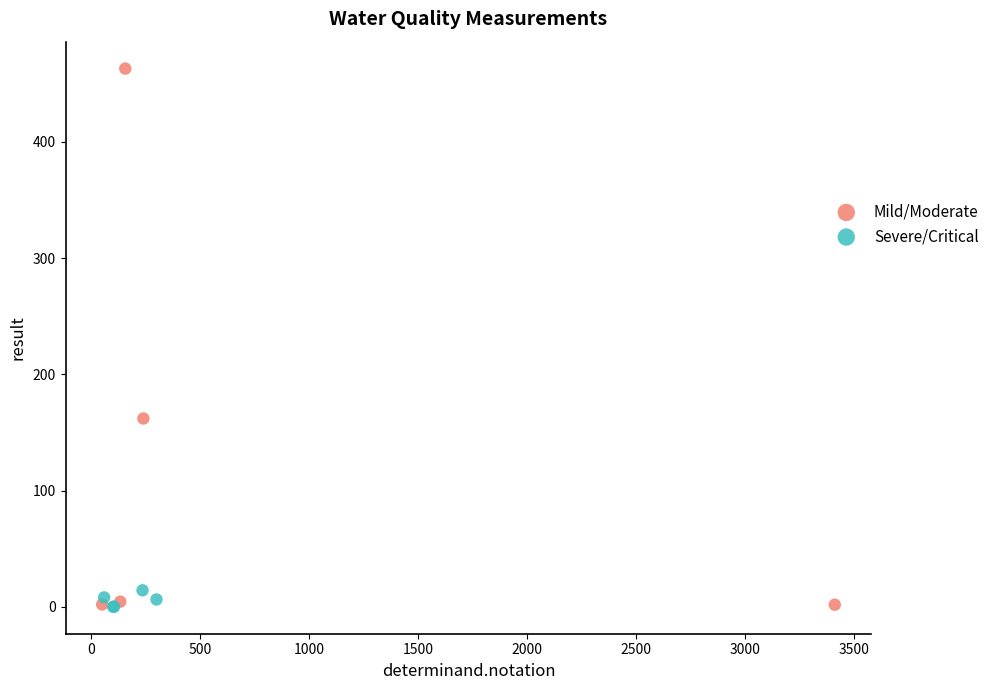

Which series has the largest Y range (max minus min)?

Mild/Moderate